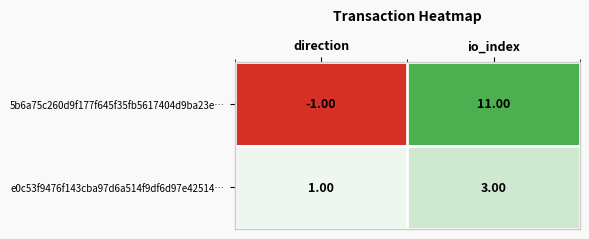

What is the difference between the highest and lowest values at io_index?

8